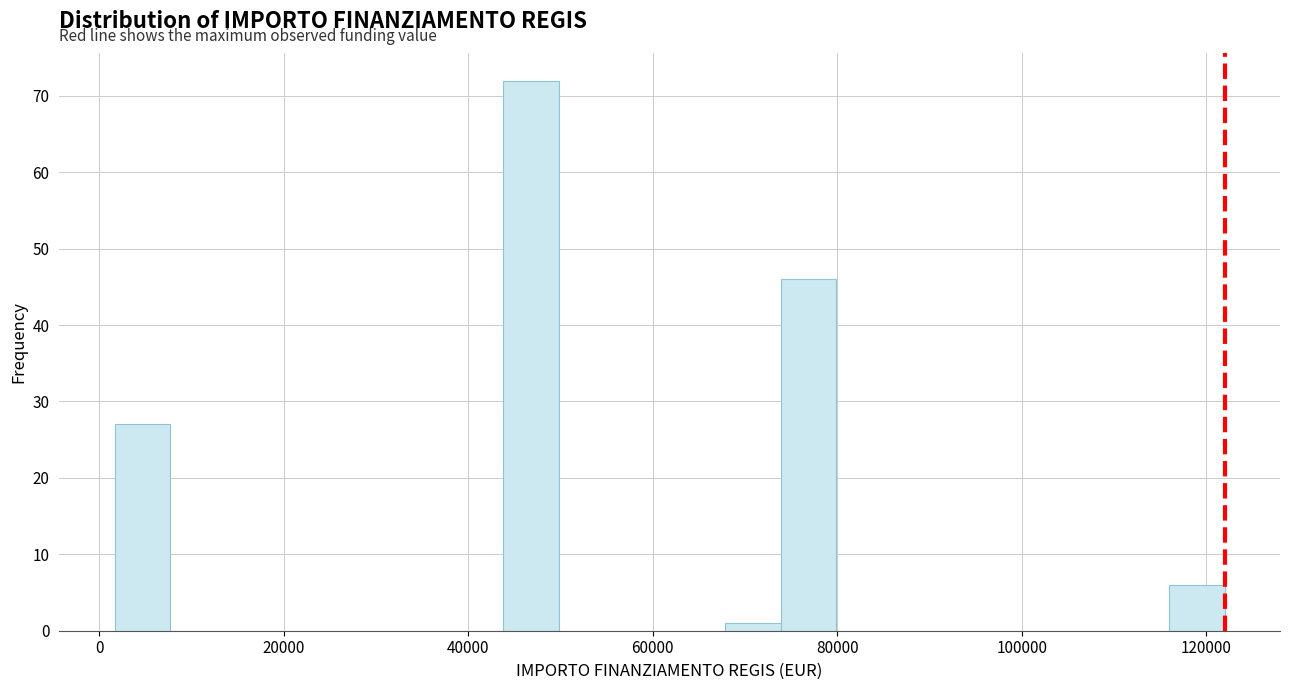

Around what value on the x-axis is the tallest bar? Give the approximate position of its centre, as read against the axis.

46000